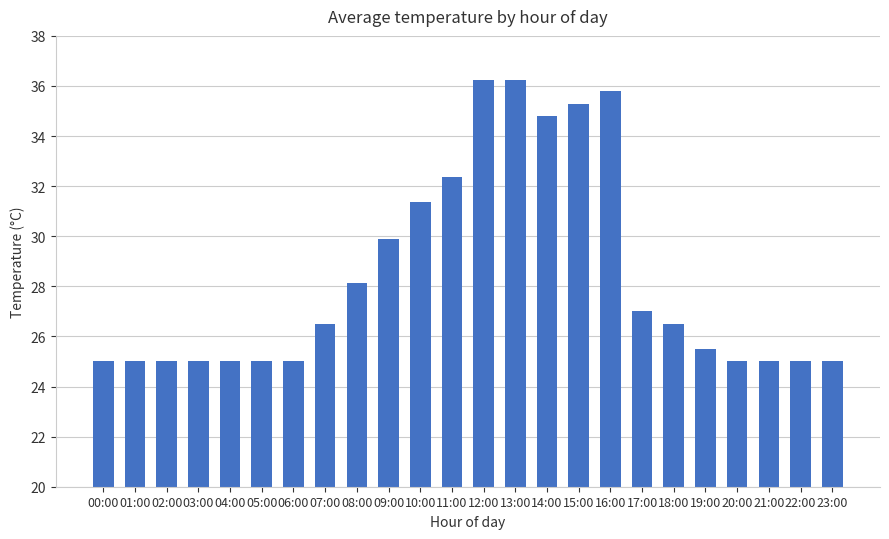

At which label does the data first exceed 26?

07:00